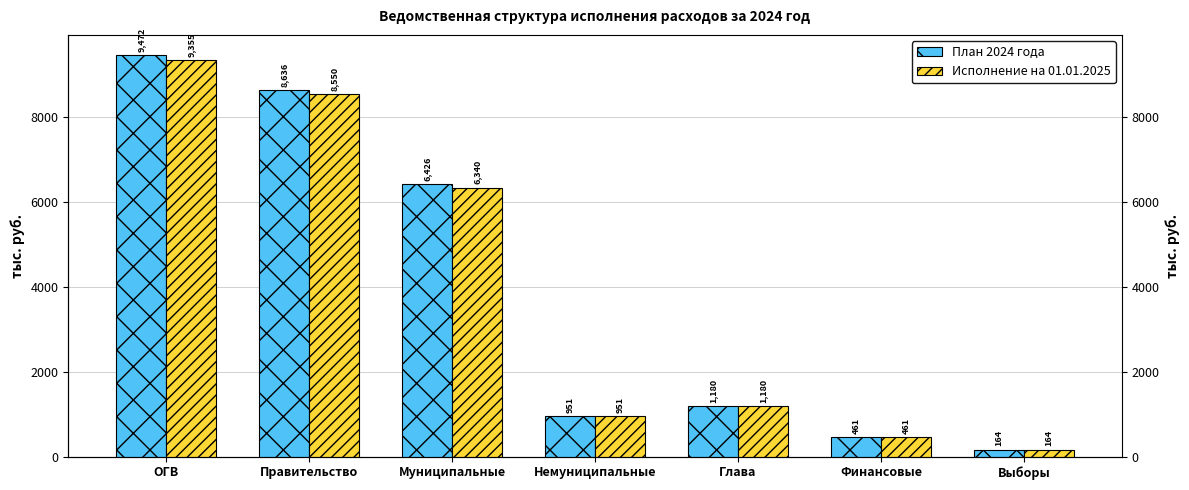

List the series in order of their peak value, lowest first.

Исполнение на 01.01.2025, План 2024 года